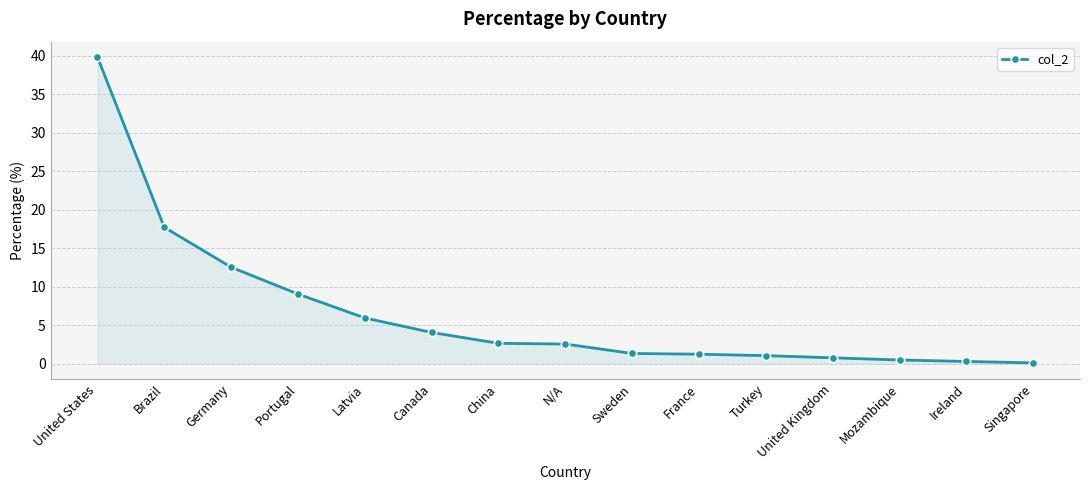

What value does the data have at Ireland?

0.3